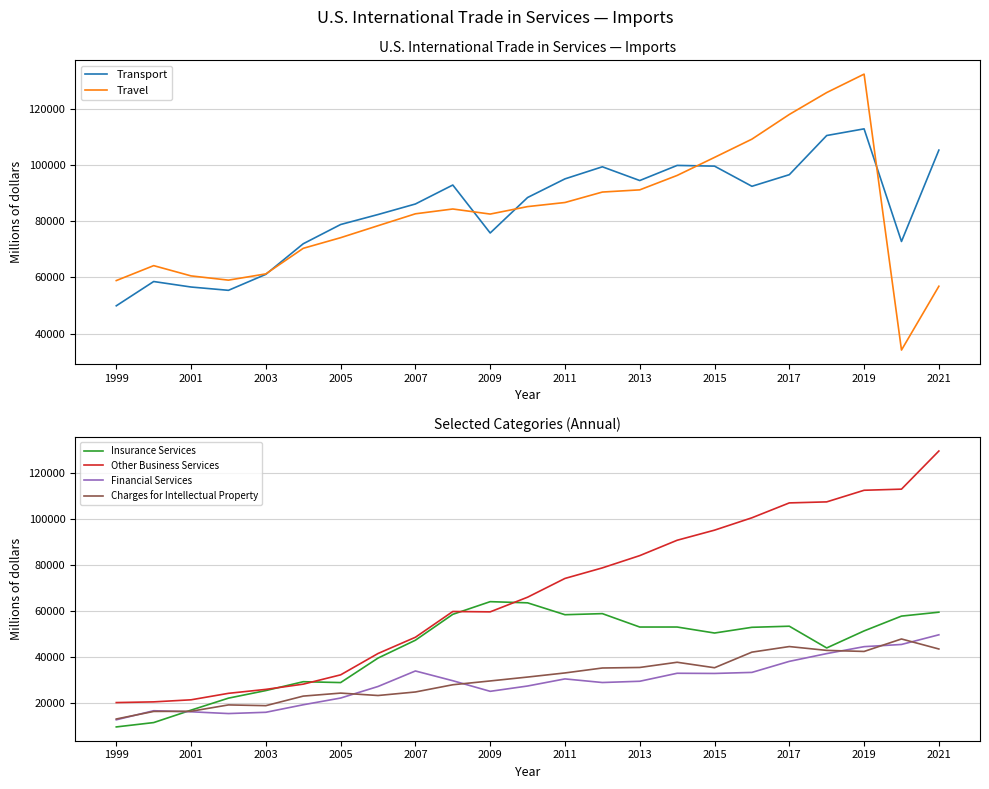

What is the maximum value for Travel?

132271